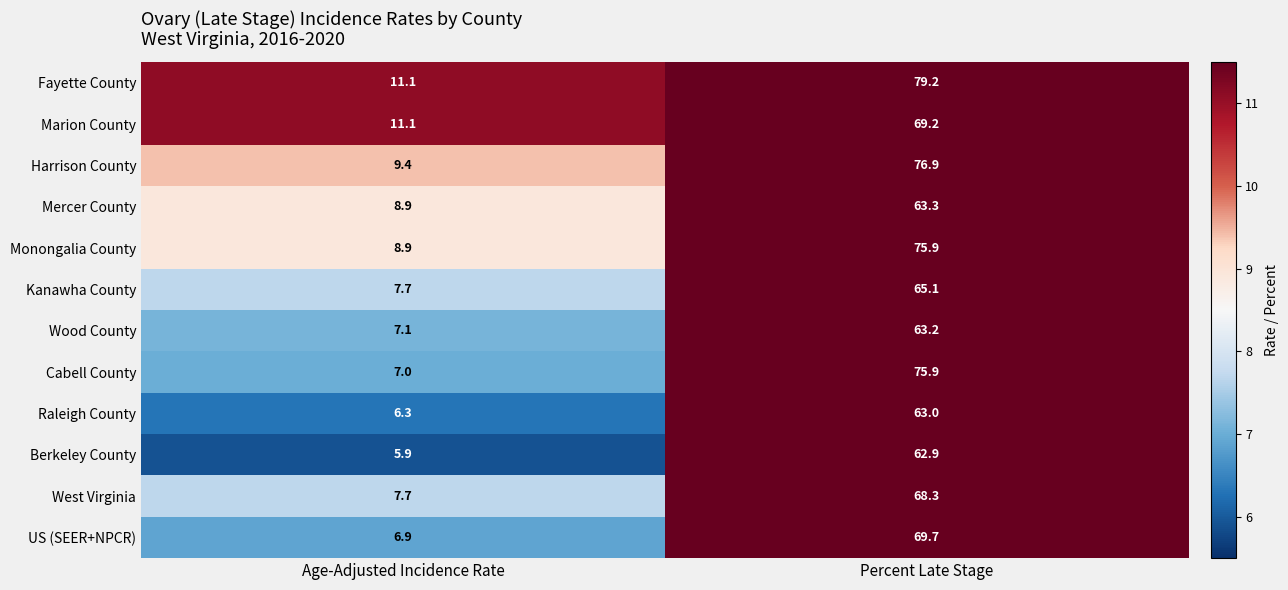

Where is Fayette County nearest to the value 45?

Age-Adjusted Incidence Rate